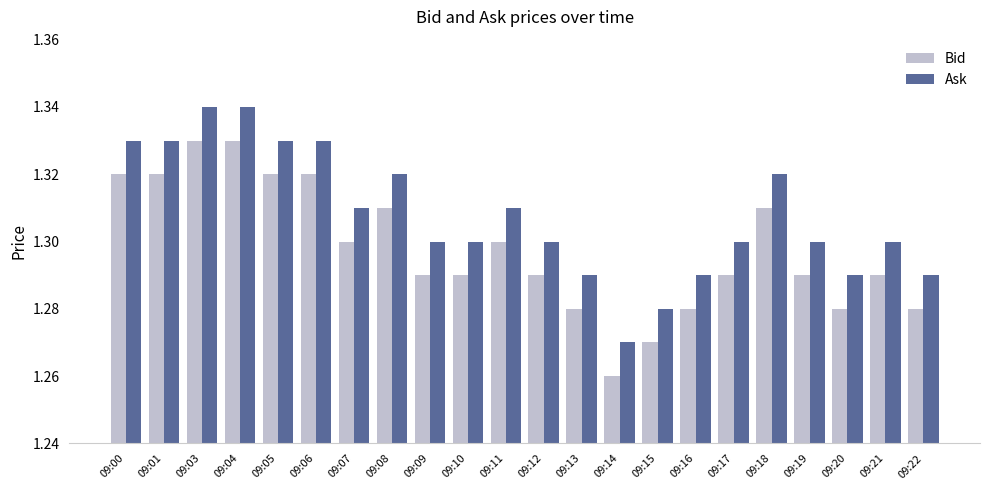

How many series are shown in this chart?

2